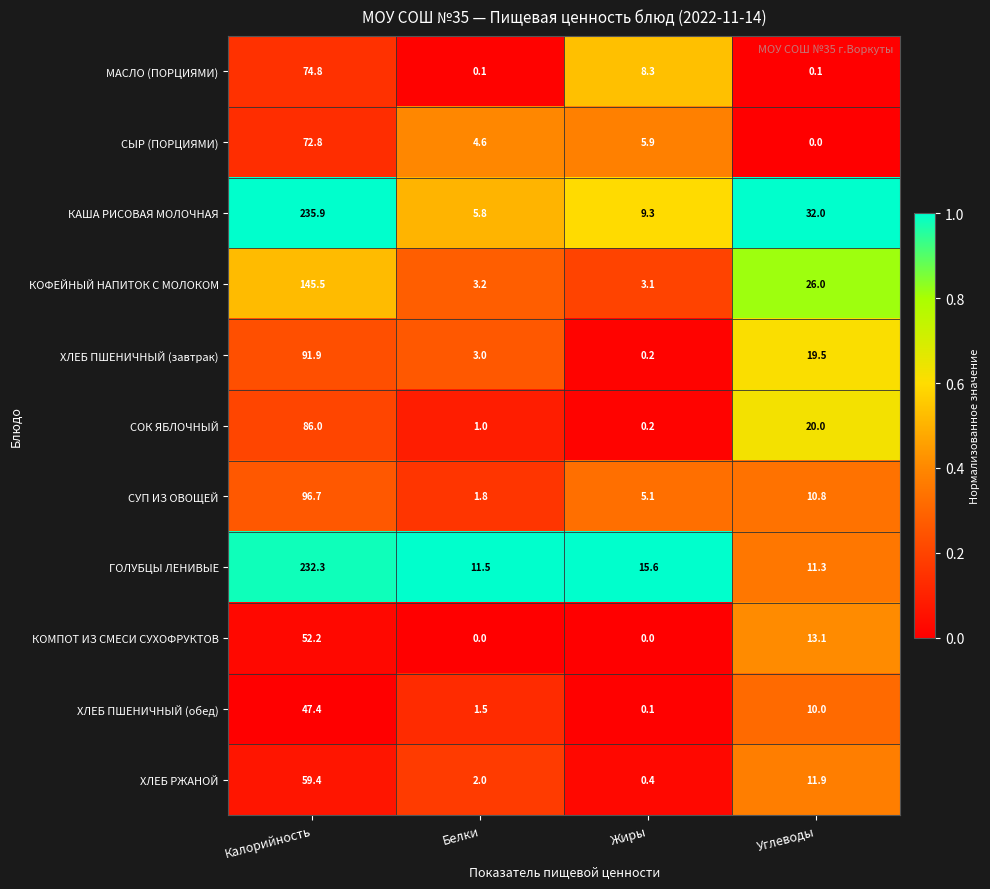

What is the sum of all ГОЛУБЦЫ ЛЕНИВЫЕ values?

270.7